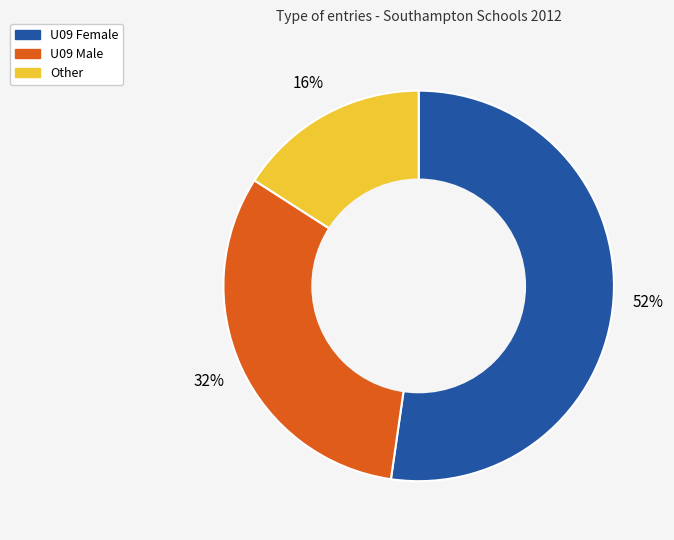

How many segments does this pie chart have?

3